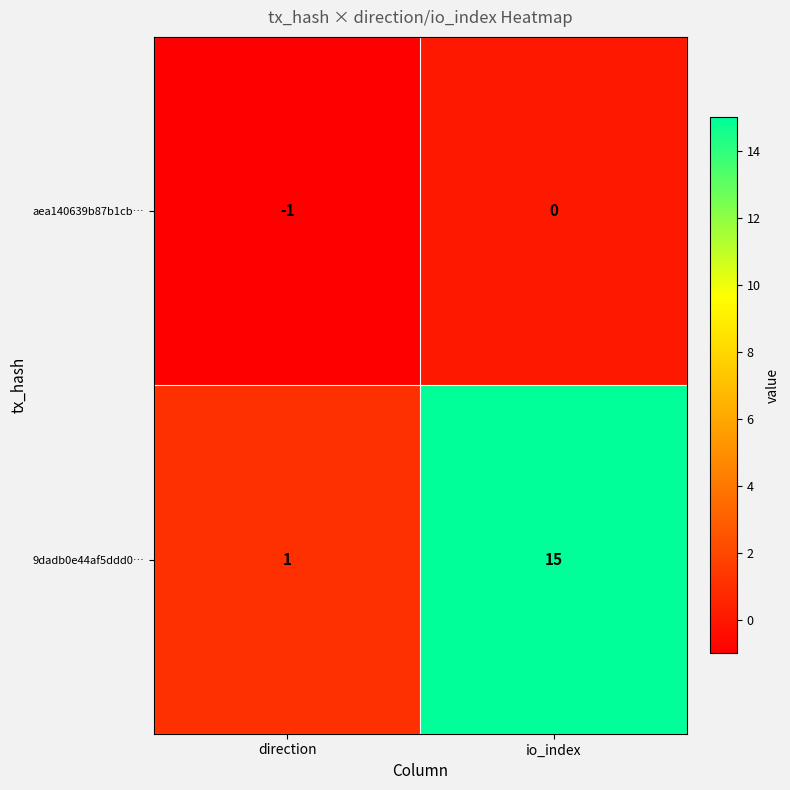

Rank the series at direction from highest to lowest value.

9dadb0e44af5ddd0…, aea140639b87b1cb…